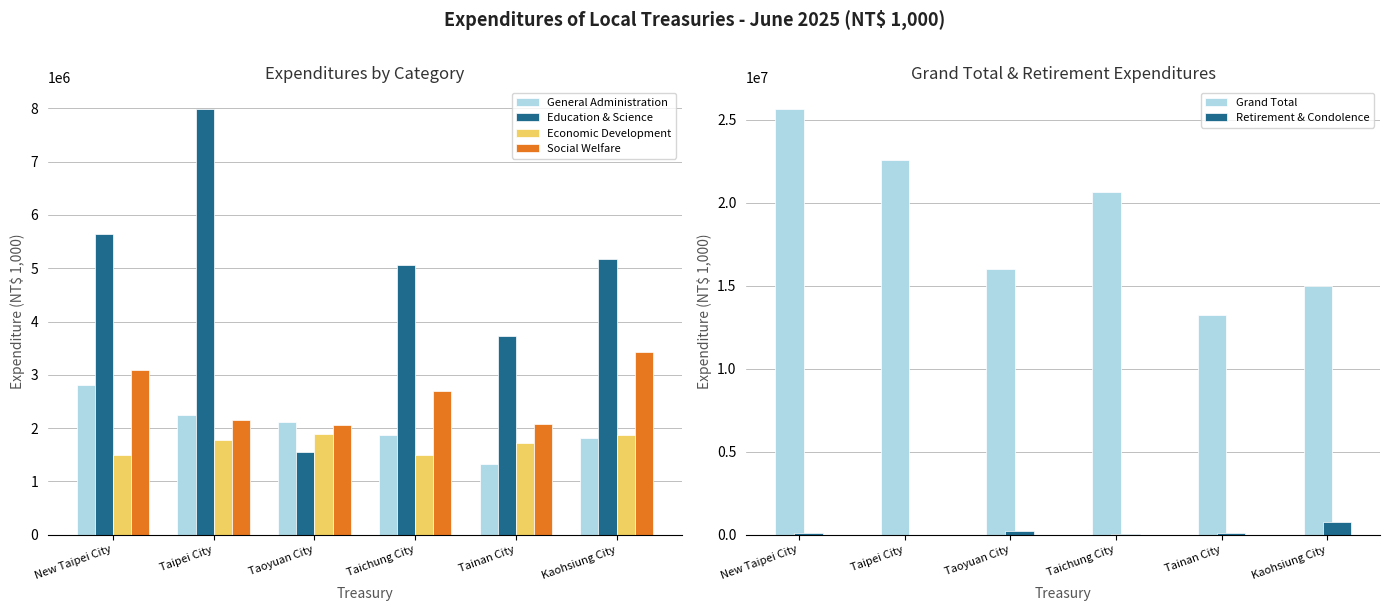

What is the approximate value of Retirement & Condolence at Taoyuan City?

205013